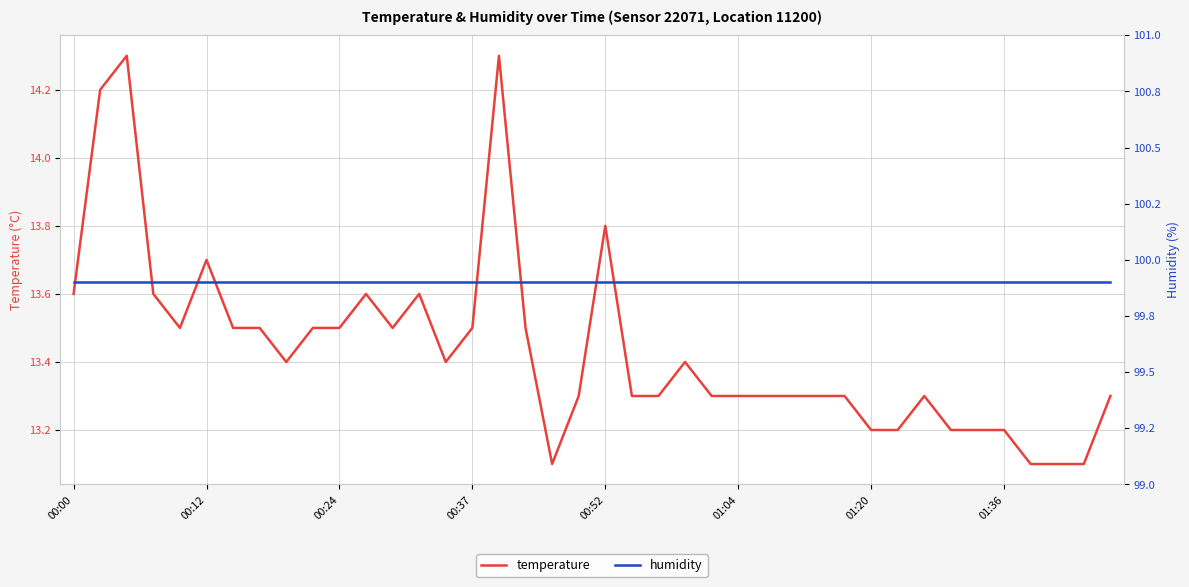

True or false: temperature and humidity intersect in this chart.

False